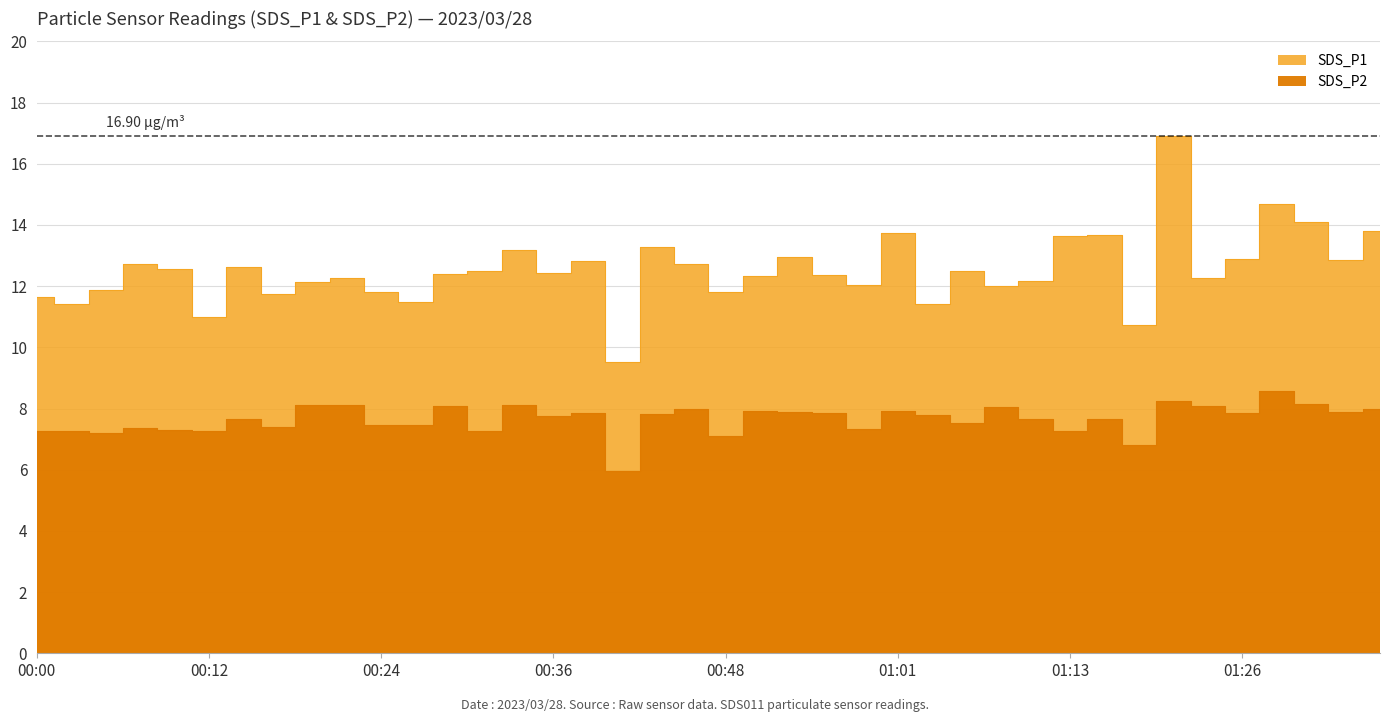

Where does the SDS_P2 series first go above 7?

00:00